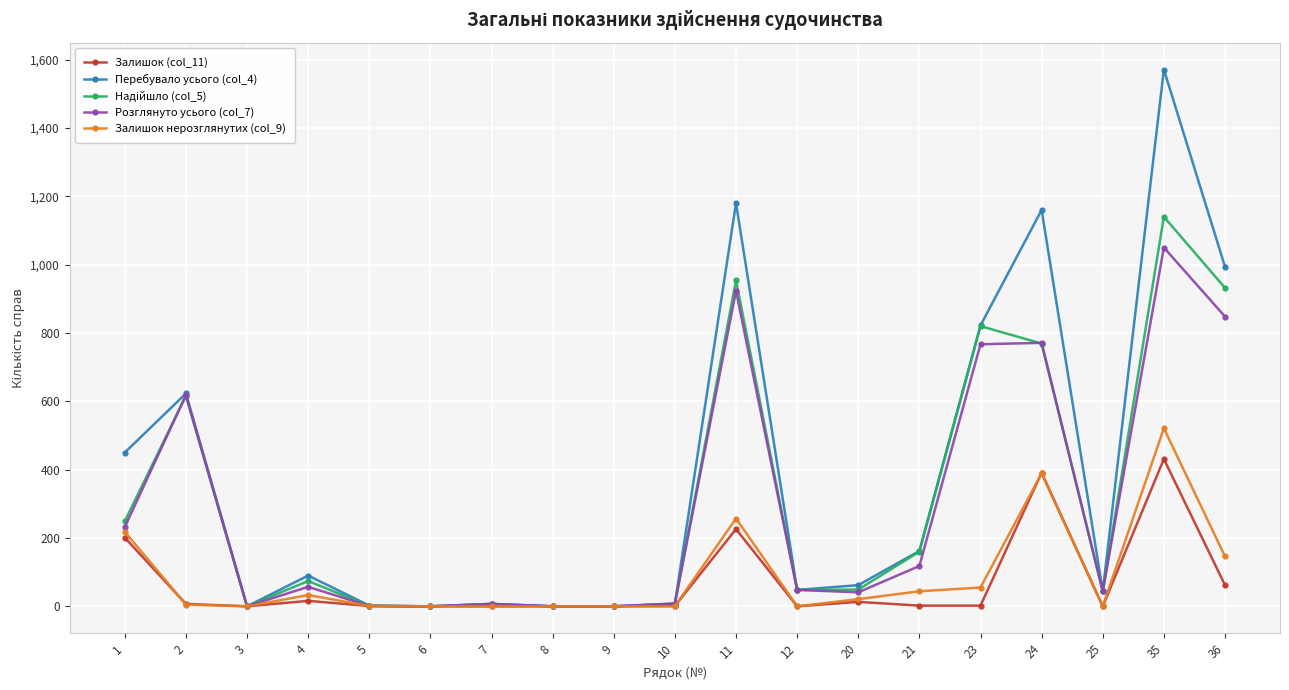

Which series has the largest total across all categories?

Перебувало усього (col_4)